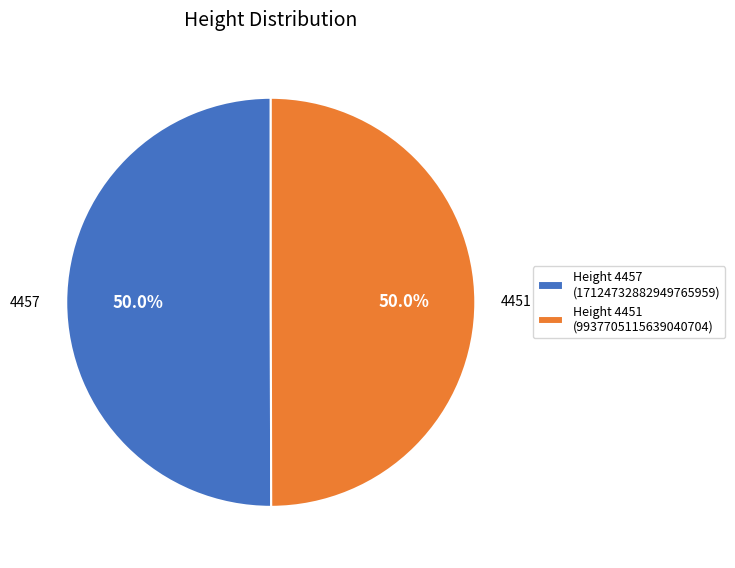

What is the ratio of the value at Height 4457 (17124732882949765959) to the value at Height 4451 (9937705115639040704)?

1.0